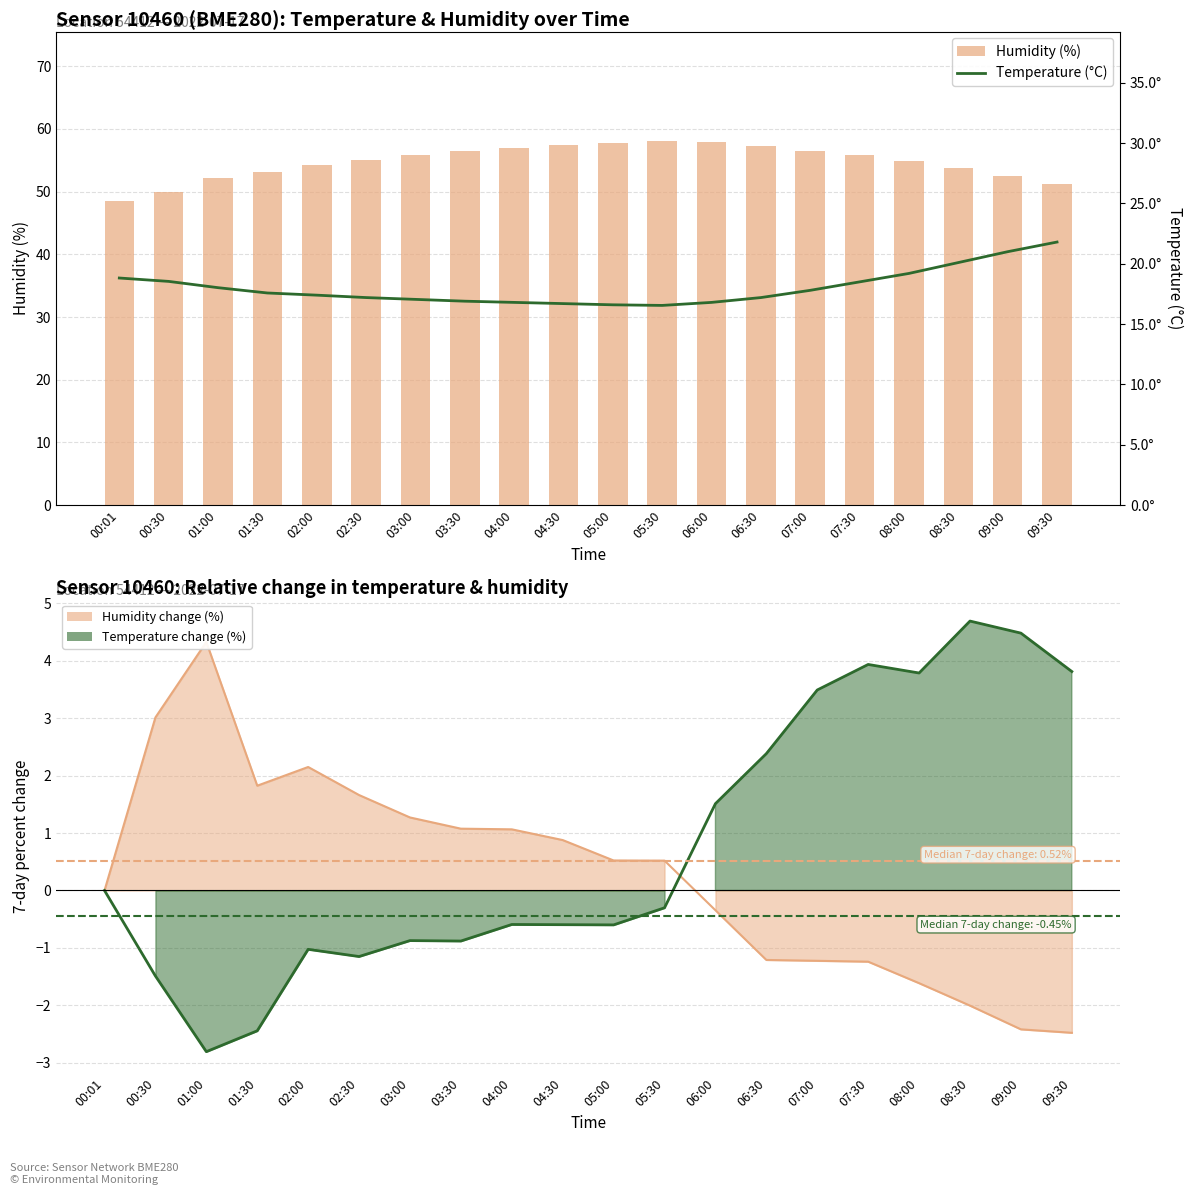

What is the value of the temperature bar at the 8th from the left?

16.9